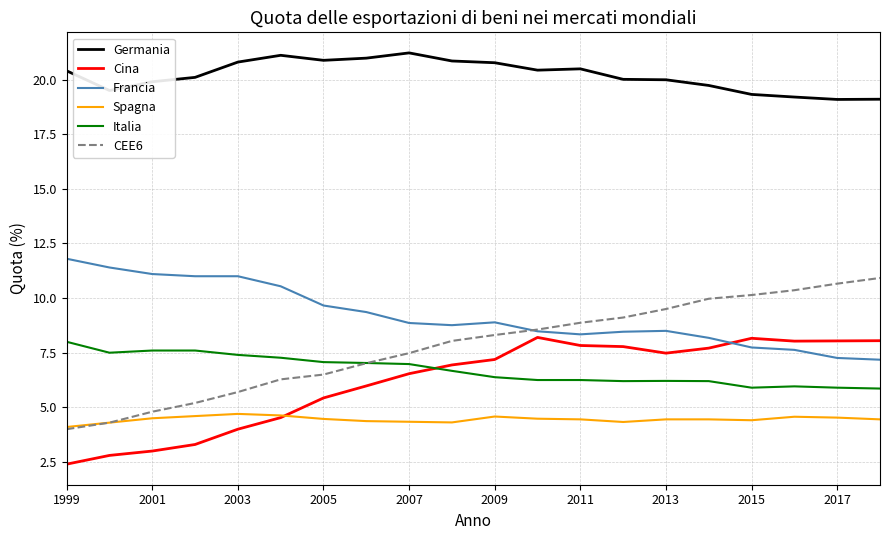

Which series has the largest total across all categories?

Germania